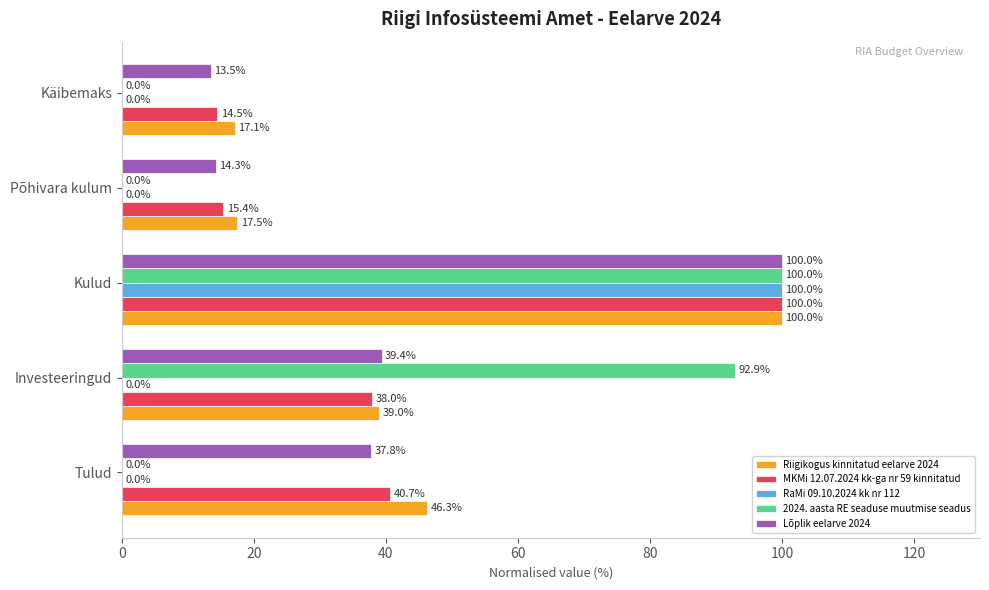

Which series has the largest total across all categories?

Riigikogus kinnitatud eelarve 2024